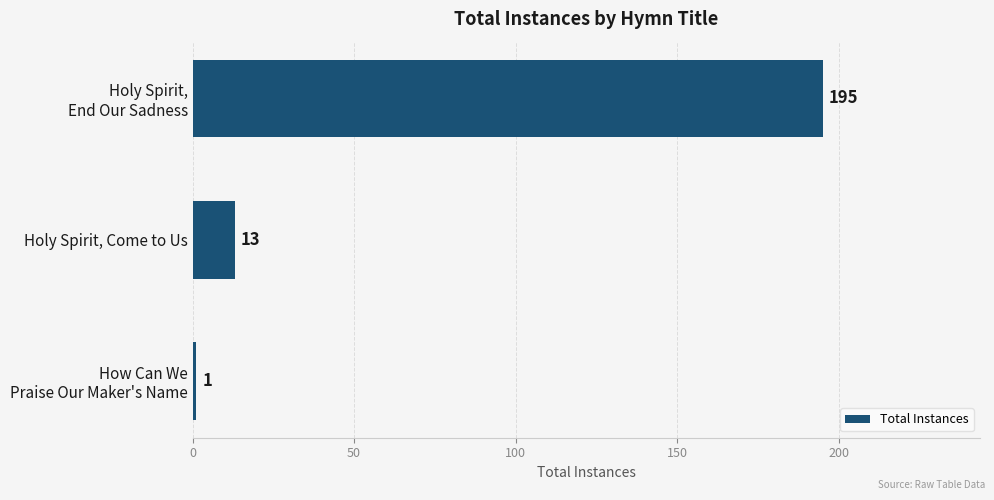

Reading top to bottom, what are all the values shown in this chart?

195	13	1